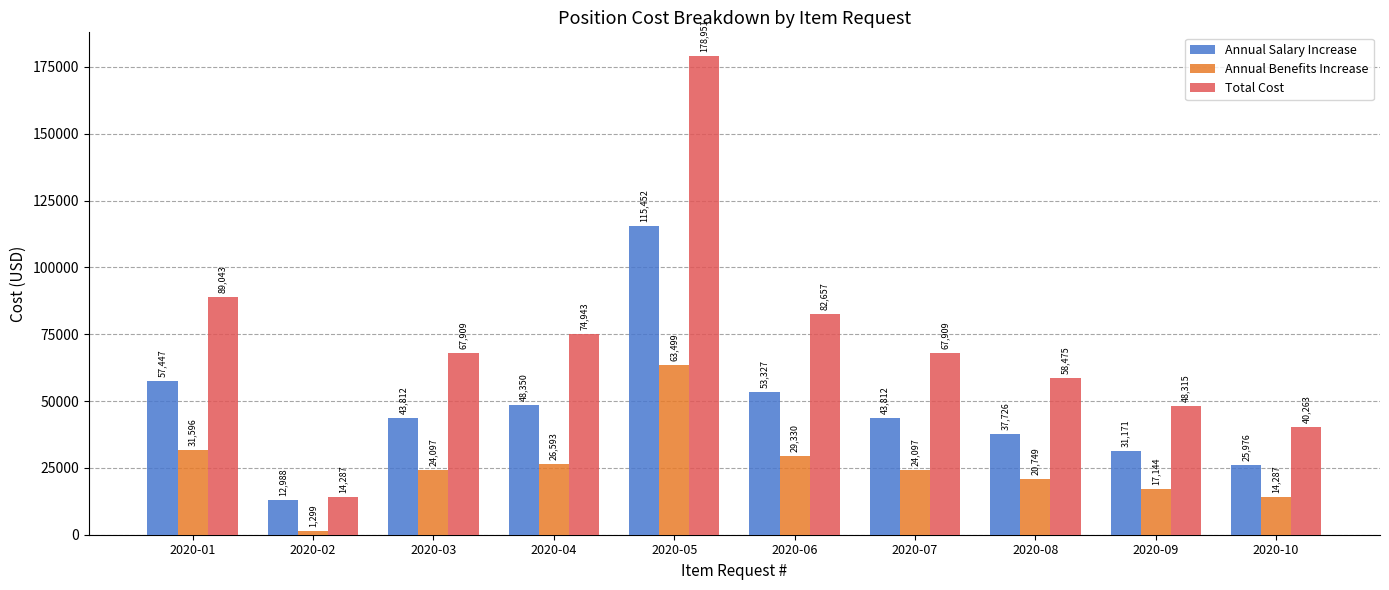

Rank the series by their average value, from lowest to highest.

Annual Benefits Increase, Annual Salary Increase, Total Cost